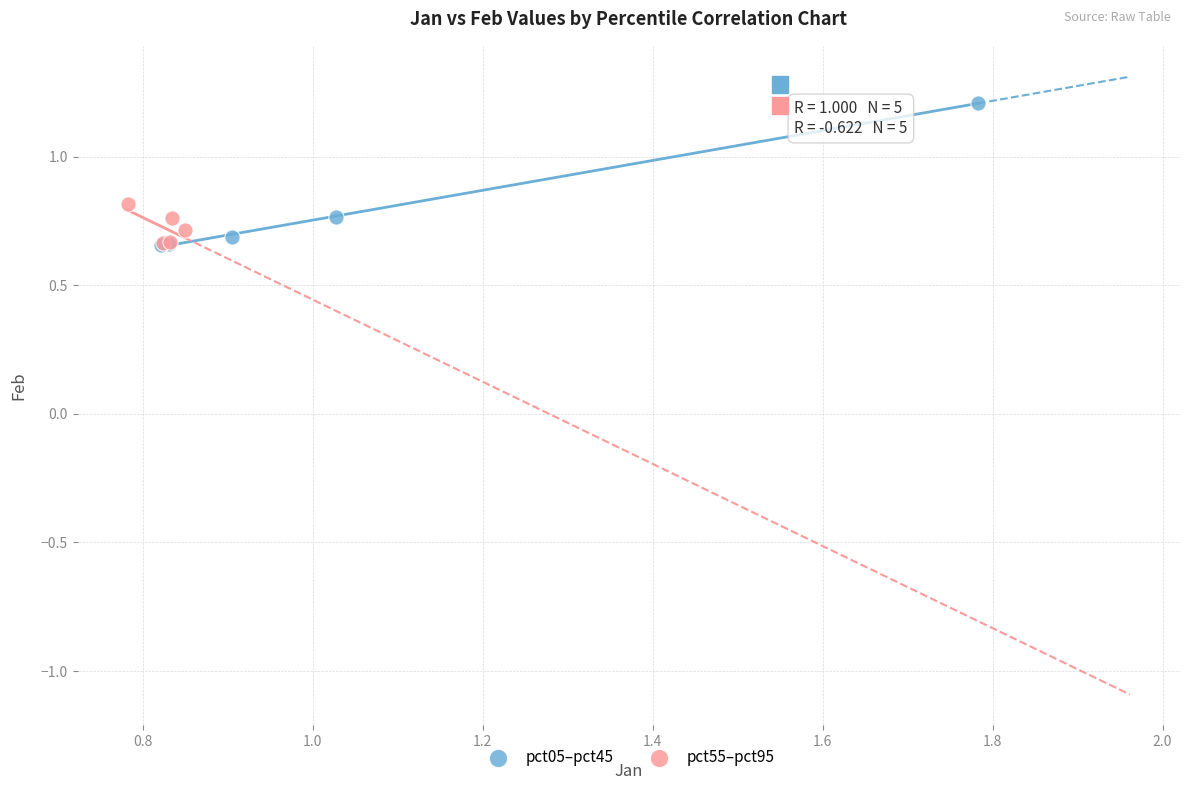

What are all the series names shown in the legend?

pct05–pct45, pct55–pct95